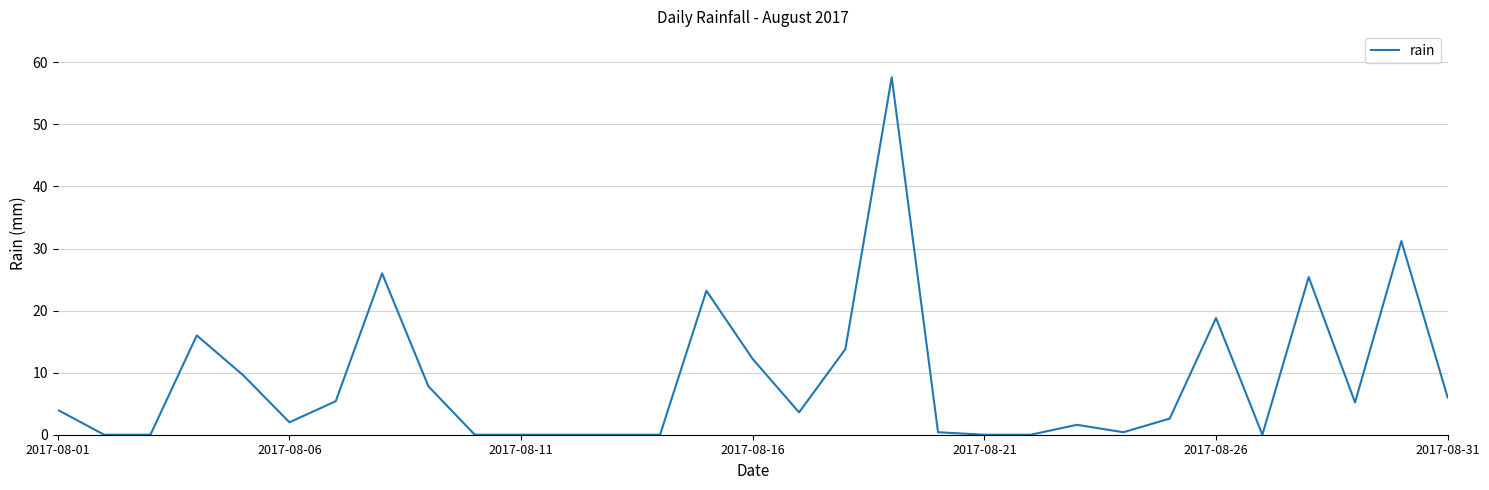

What is the difference between the maximum and minimum values?

57.6